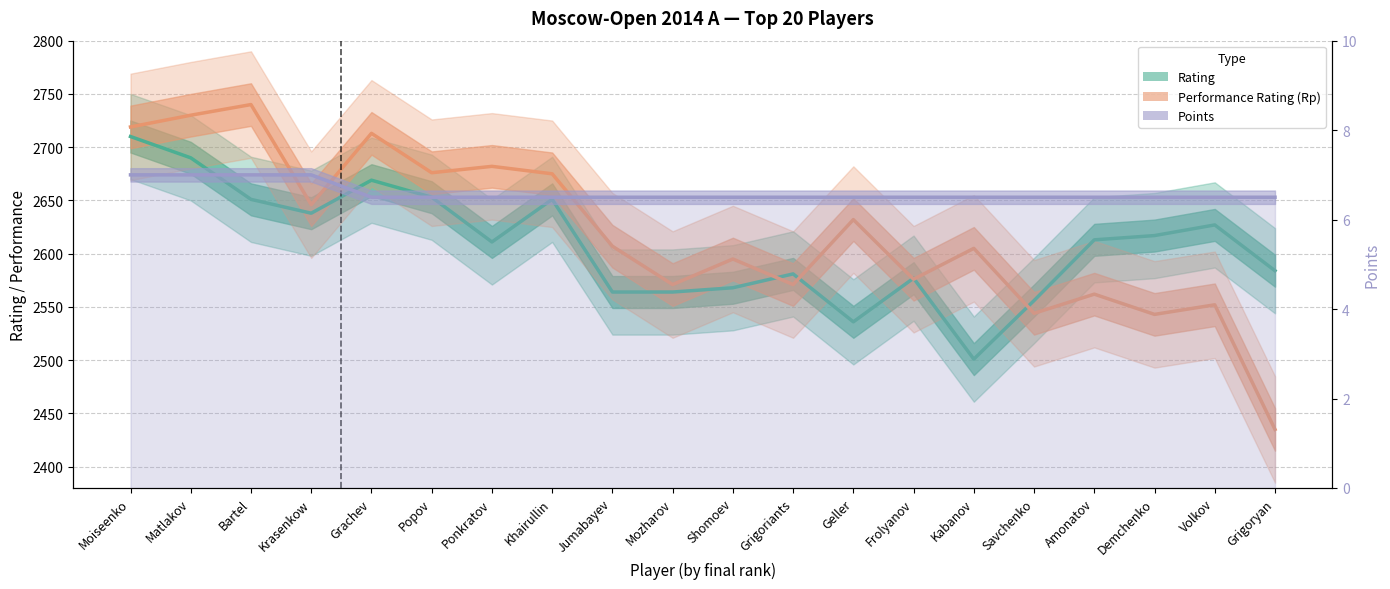

Is it true that Rating equals 2617.0 at Demchenko?

True